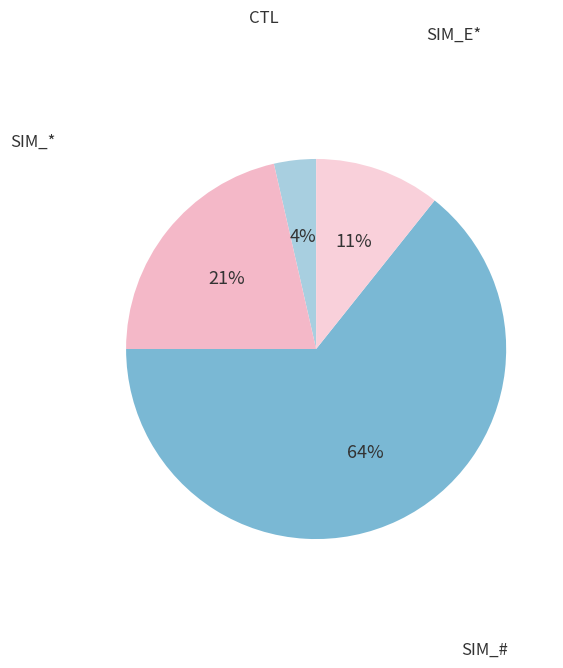

How many segments does this pie chart have?

4